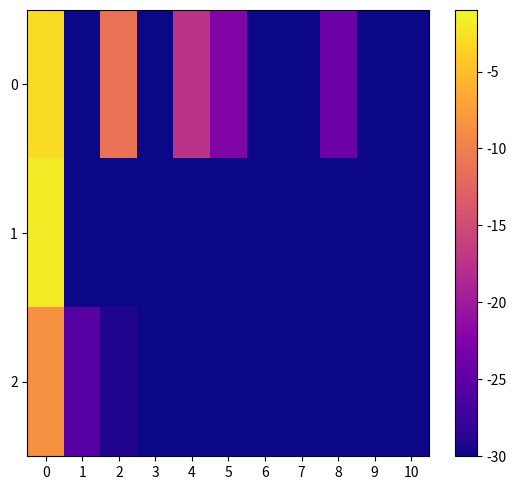

Reading right to left, transcribe all the data shown in this chart.

0: 10=-31.0	9=-30.0	8=-24.0	7=-39.0	6=-30.0	5=-22.5	4=-17.5	3=-30.0	2=-11.2	1=-33.0	0=-3.0
1: 10=-30.0	9=-30.0	8=-30.0	7=-30.0	6=-30.0	5=-30.0	4=-30.0	3=-30.0	2=-30.0	1=-30.0	0=-2.0
2: 10=-30.0	9=-30.0	8=-30.0	7=-30.0	6=-38.5	5=-30.0	4=-34.0	3=-31.5	2=-29.0	1=-25.6	0=-8.5